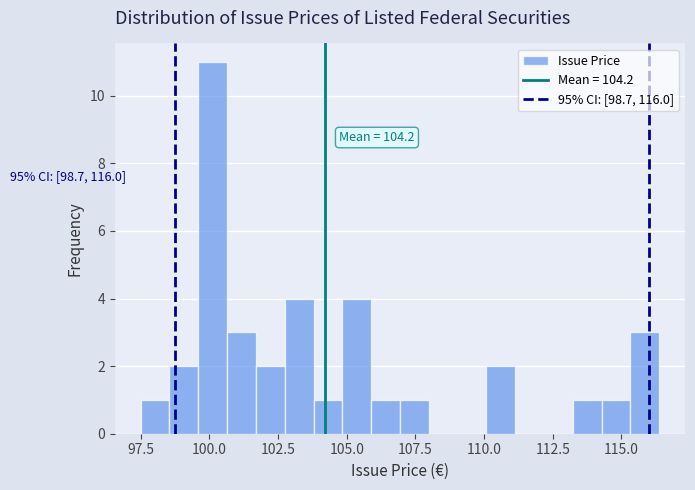

Read against the x-axis, roughly where is the centre of the tallest bar?

100.0